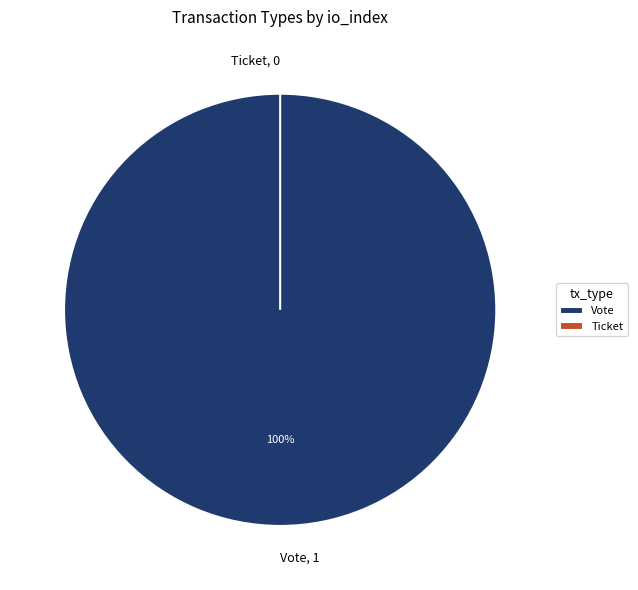

To the nearest percent, what is the difference between the Vote and Ticket slice percentages?

100%